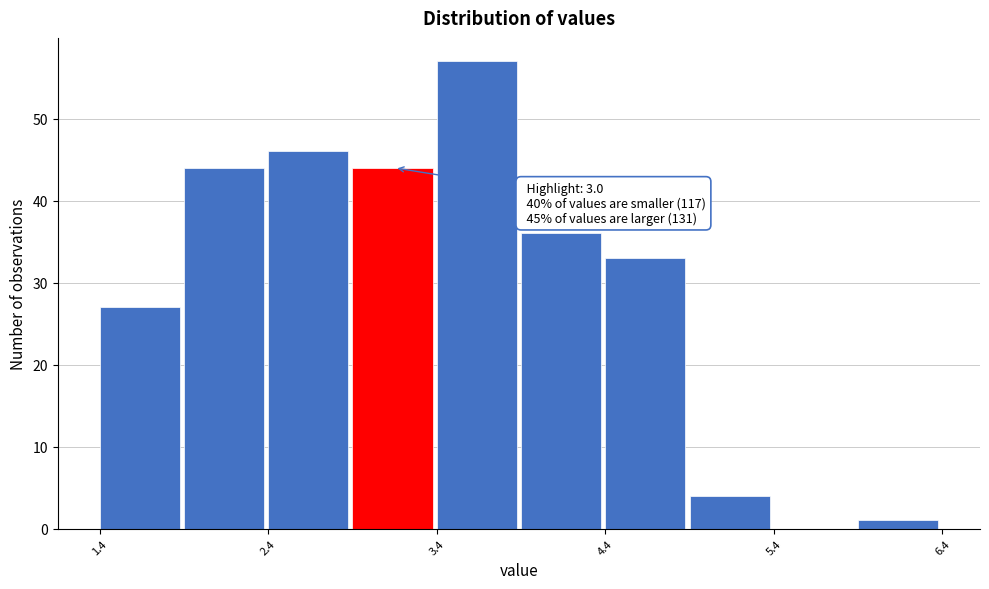

Over which range of the x-axis is the bar tallest?

3.4 to 3.9